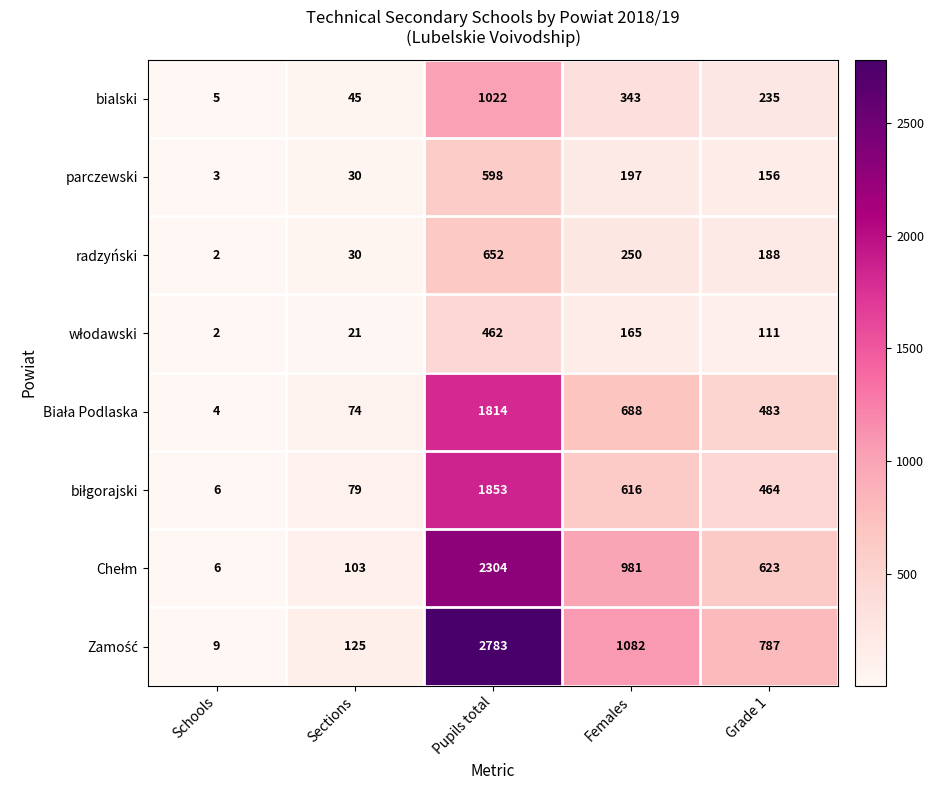

The radzyński series shows 3 at Schools. True or false?

False